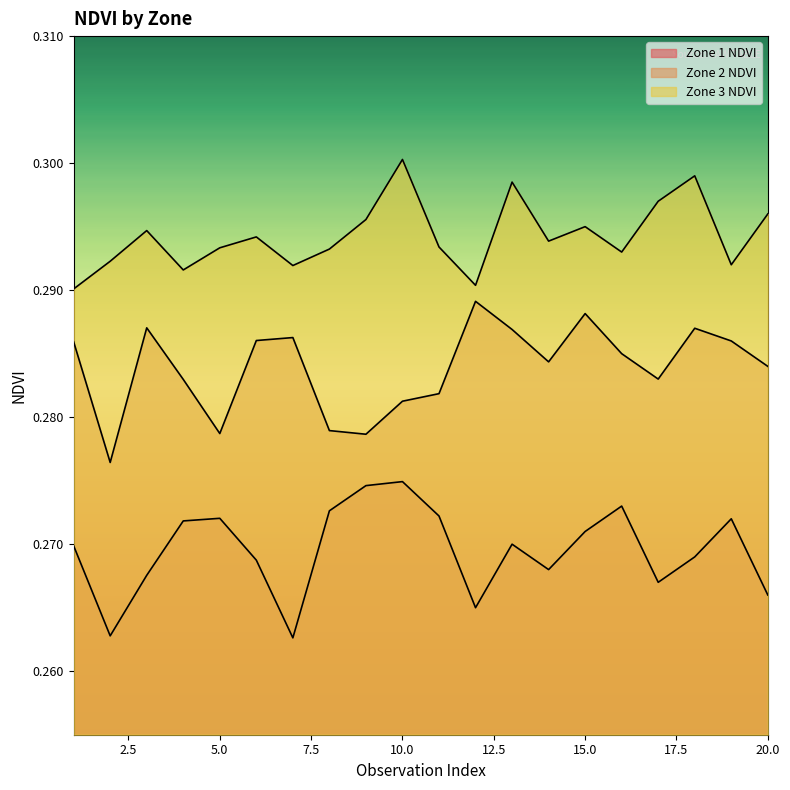

Reading right to left, extract all data points from this chart.

Zone 1 NDVI: 20=0.3	19=0.3	18=0.3	17=0.3	16=0.3	15=0.3	14=0.3	13=0.3	12=0.3	11=0.3	10=0.3	9=0.3	8=0.3	7=0.3	6=0.3	5=0.3	4=0.3	3=0.3	2=0.3	1=0.3
Zone 2 NDVI: 20=0.3	19=0.3	18=0.3	17=0.3	16=0.3	15=0.3	14=0.3	13=0.3	12=0.3	11=0.3	10=0.3	9=0.3	8=0.3	7=0.3	6=0.3	5=0.3	4=0.3	3=0.3	2=0.3	1=0.3
Zone 3 NDVI: 20=0.3	19=0.3	18=0.3	17=0.3	16=0.3	15=0.3	14=0.3	13=0.3	12=0.3	11=0.3	10=0.3	9=0.3	8=0.3	7=0.3	6=0.3	5=0.3	4=0.3	3=0.3	2=0.3	1=0.3